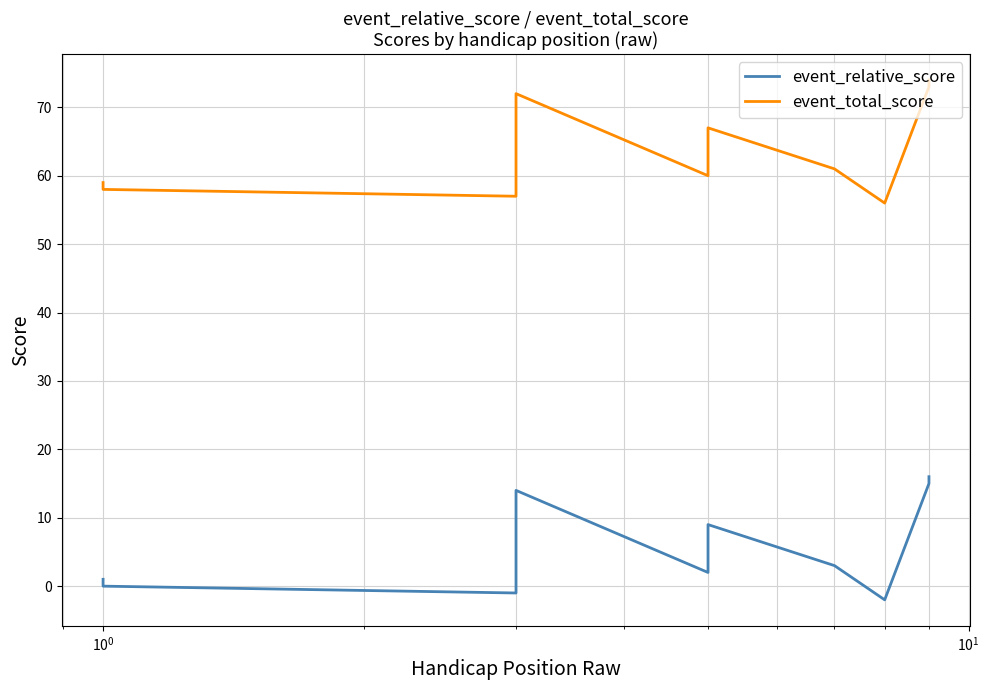

Which label corresponds to the largest value in the chart?

9